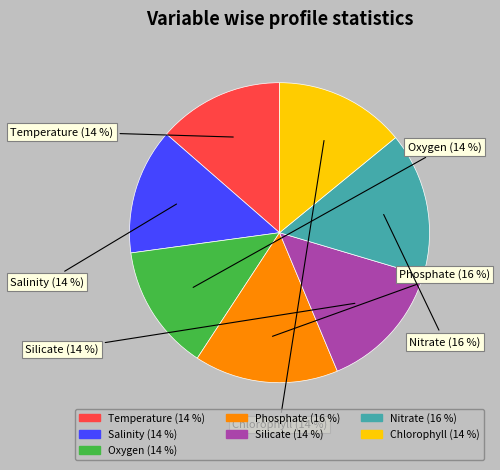

To the nearest percent, what portion does Chlorophyll represent?

14%